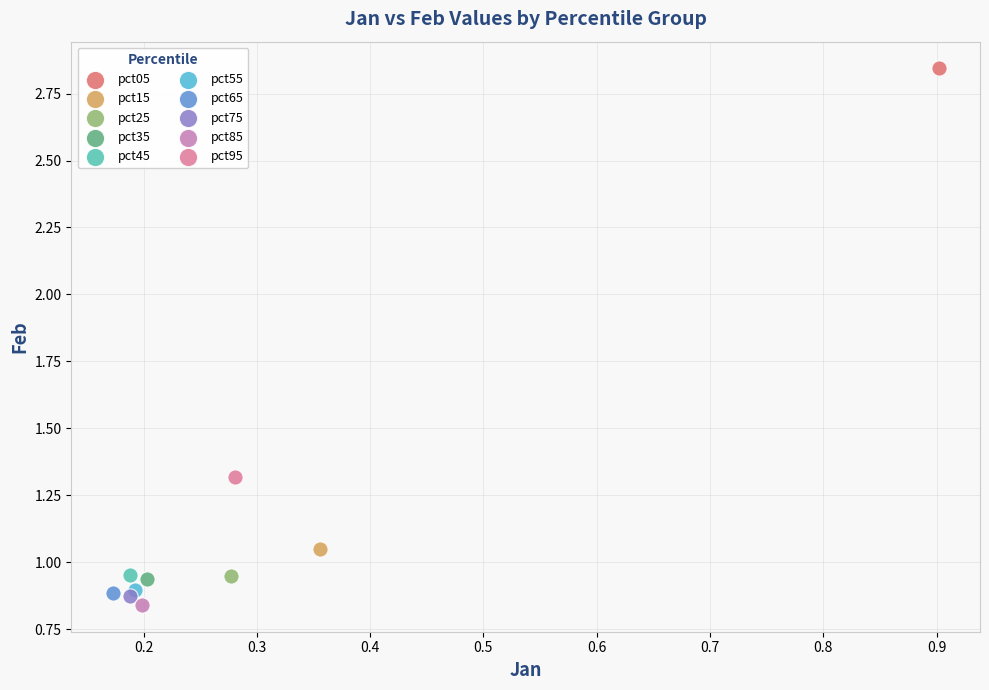

What are all the series names shown in the legend?

pct05, pct15, pct25, pct35, pct45, pct55, pct65, pct75, pct85, pct95